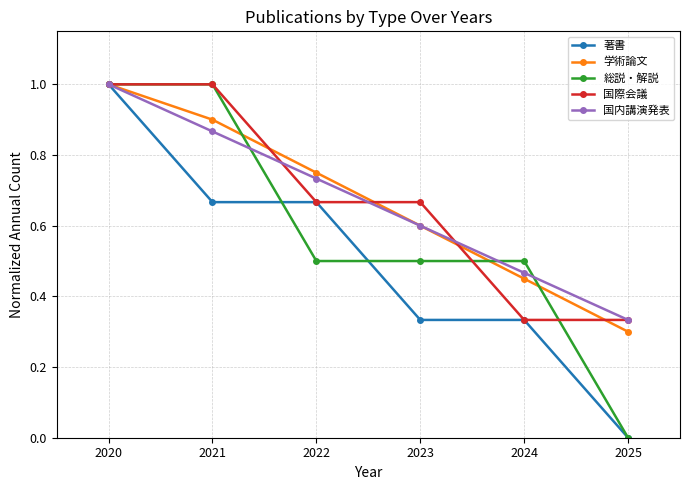

At which category is the sum across all series the highest?

2020